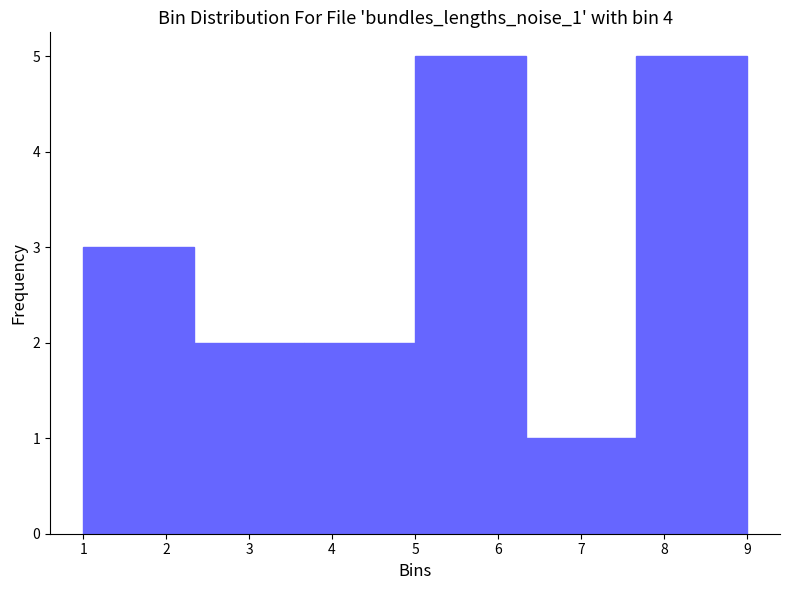

What is the height of the bar covering 6.3 to 7.7 on the x-axis? Neither the bar edges nor the heights are printed on the chart, so give them approximately, as read against the axes.

1